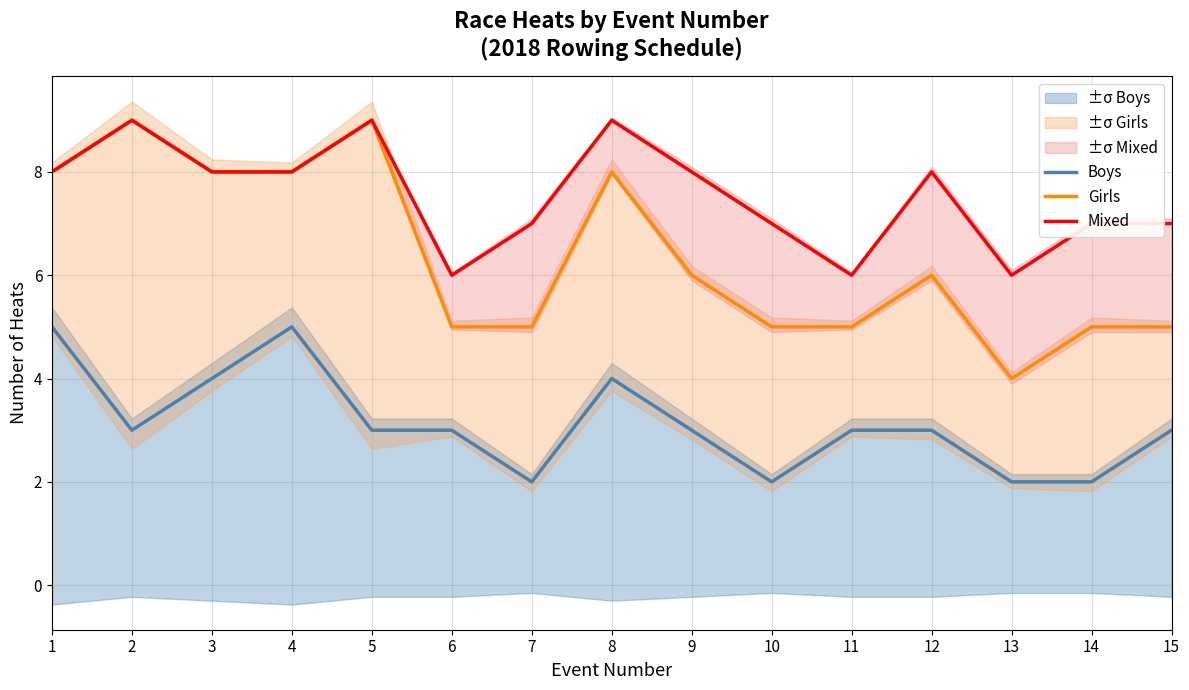

True or false: Boys and Mixed intersect in this chart.

False